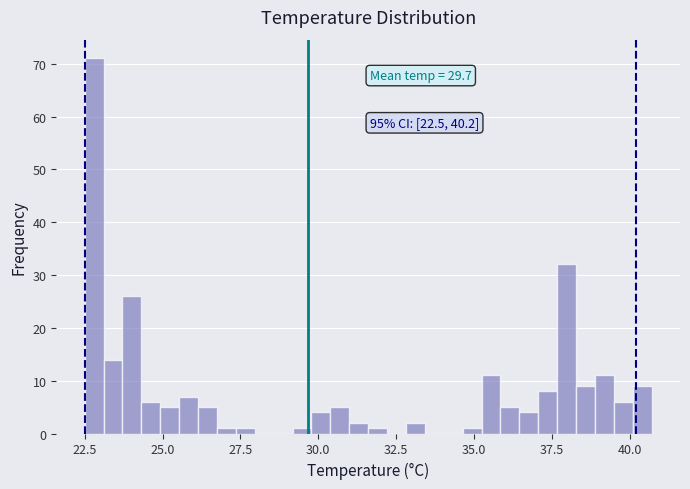

Read against the x-axis, roughly where is the centre of the tallest bar?

23.0